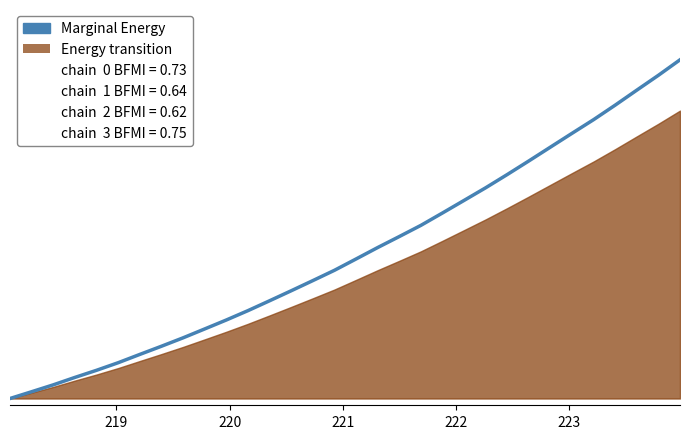

The value at 218.6332 is 0.1. True or false?

True